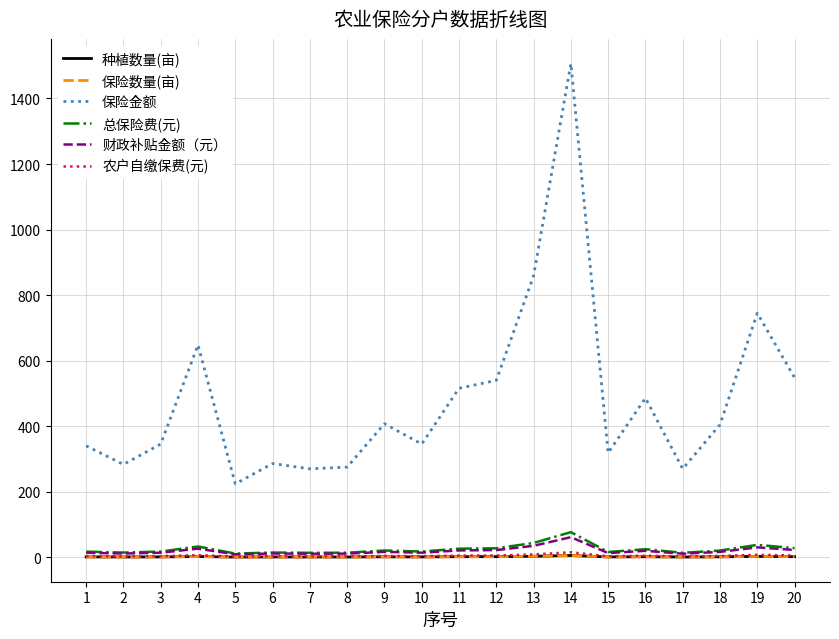

What is the value of the 保险金额 point at the 17th from the left?

270.0